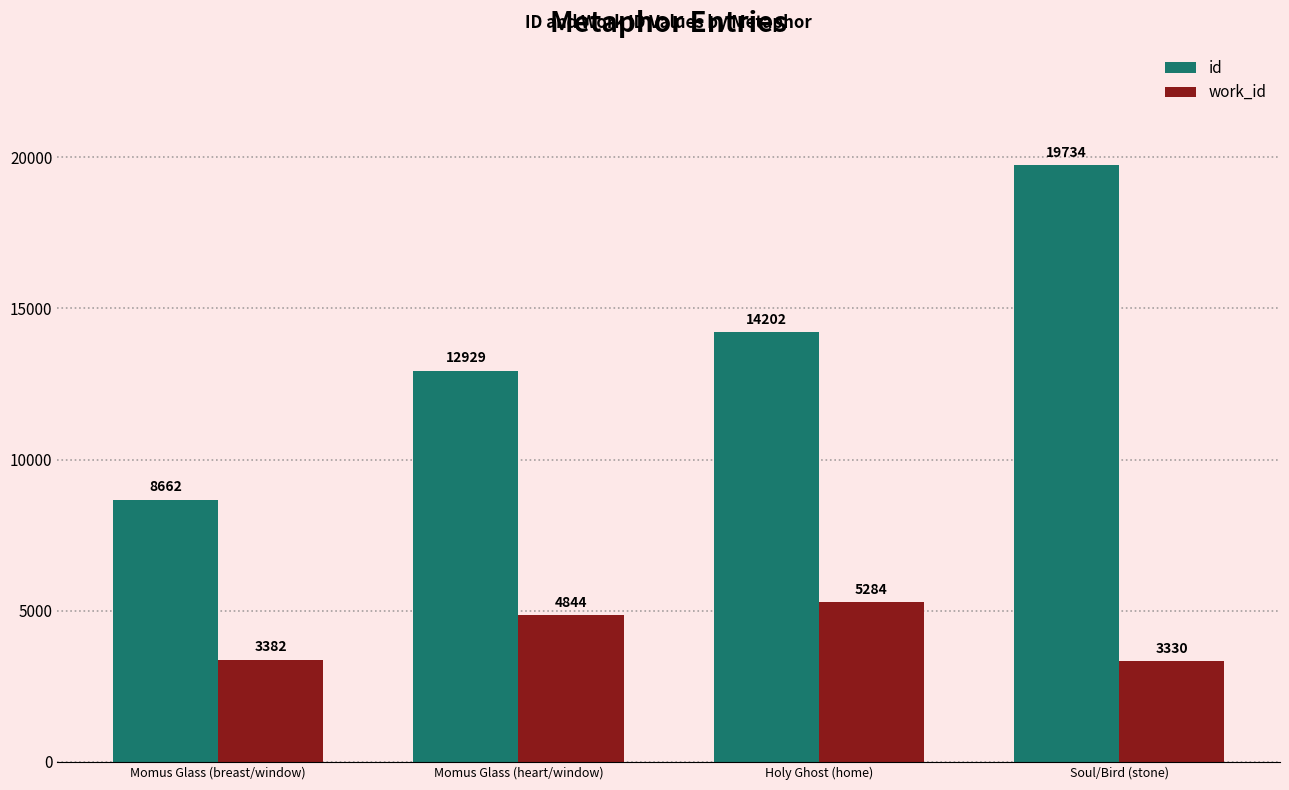

Which series has the widest spread of values?

id